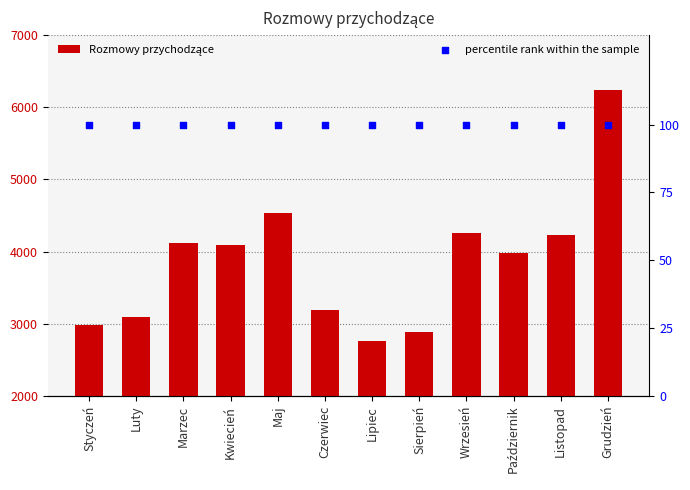

What are all the series names shown in the legend?

Rozmowy przychodzące, percentile rank within the sample